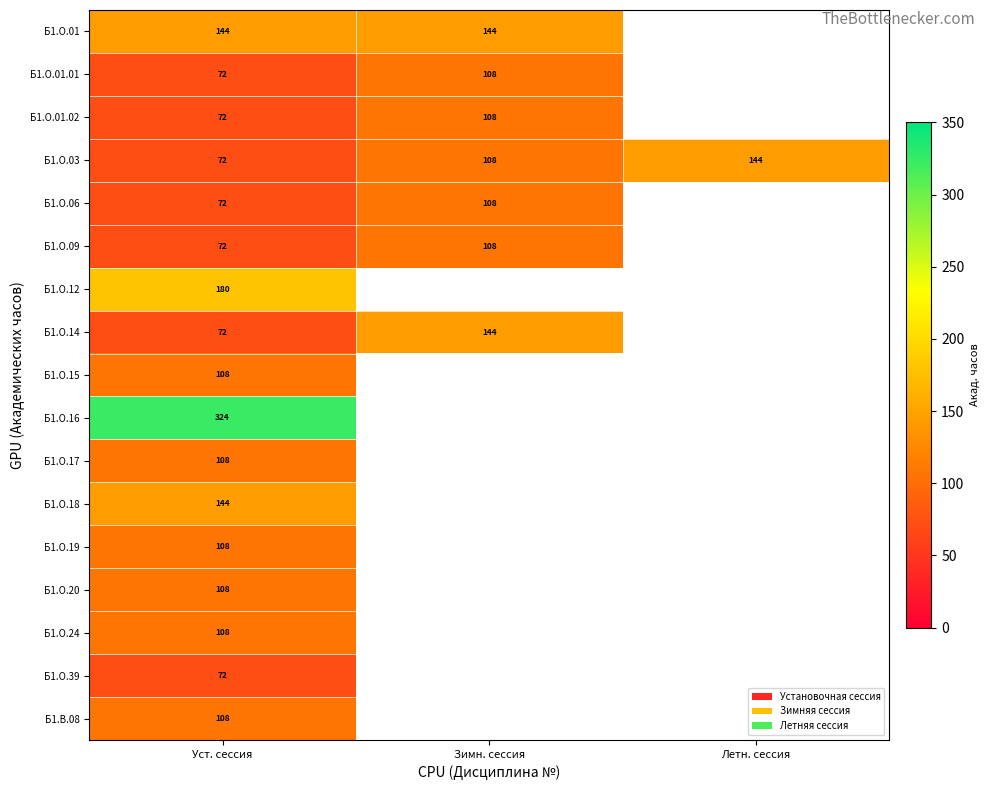

At which label does Б1.О.03 reach its peak?

Летн. сессия